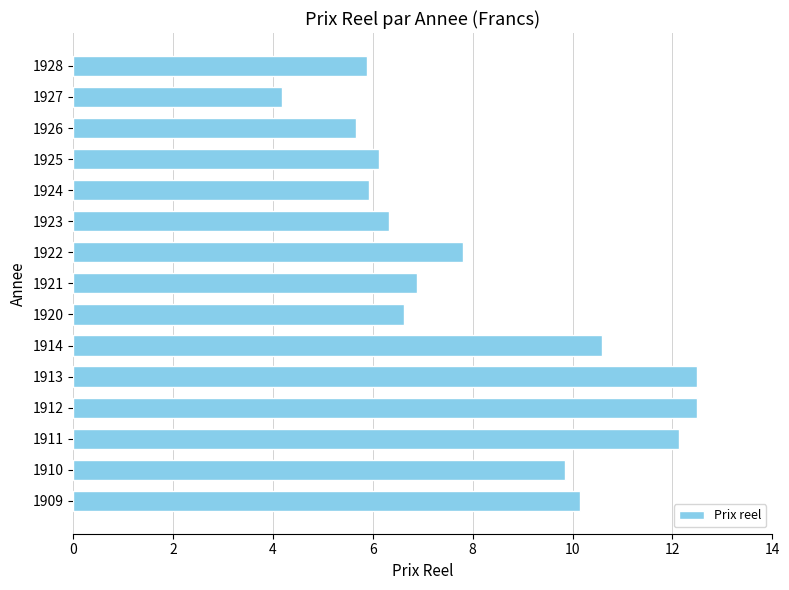

The value at 1910 is 13.8. True or false?

False